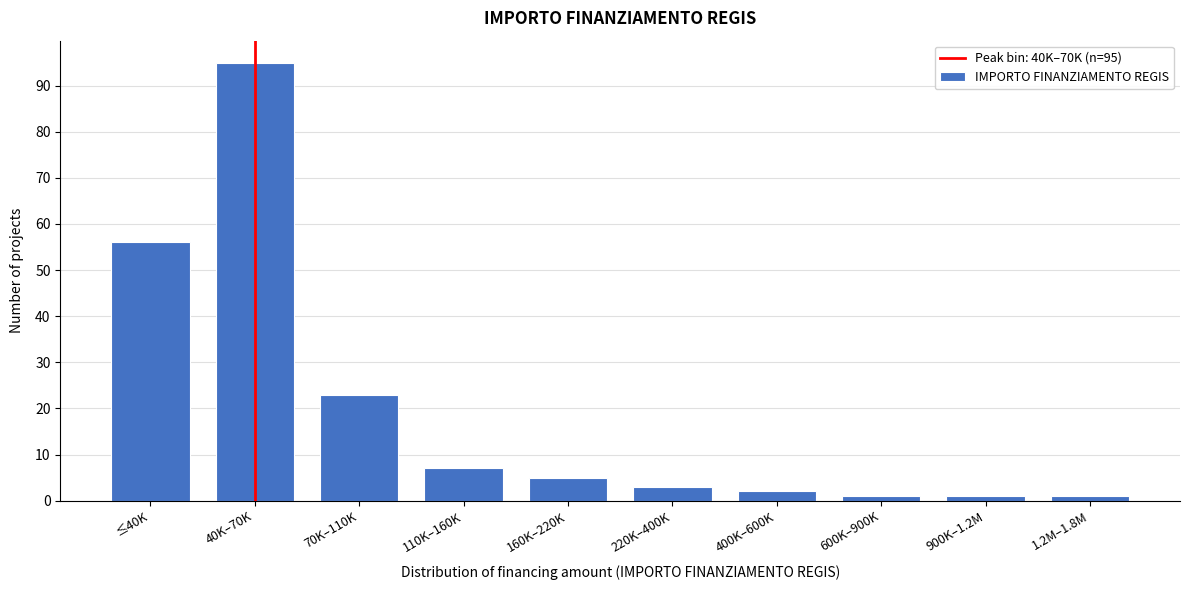

Reading left to right, transcribe all the data shown in this chart.

56	95	23	7	5	3	2	1	1	1